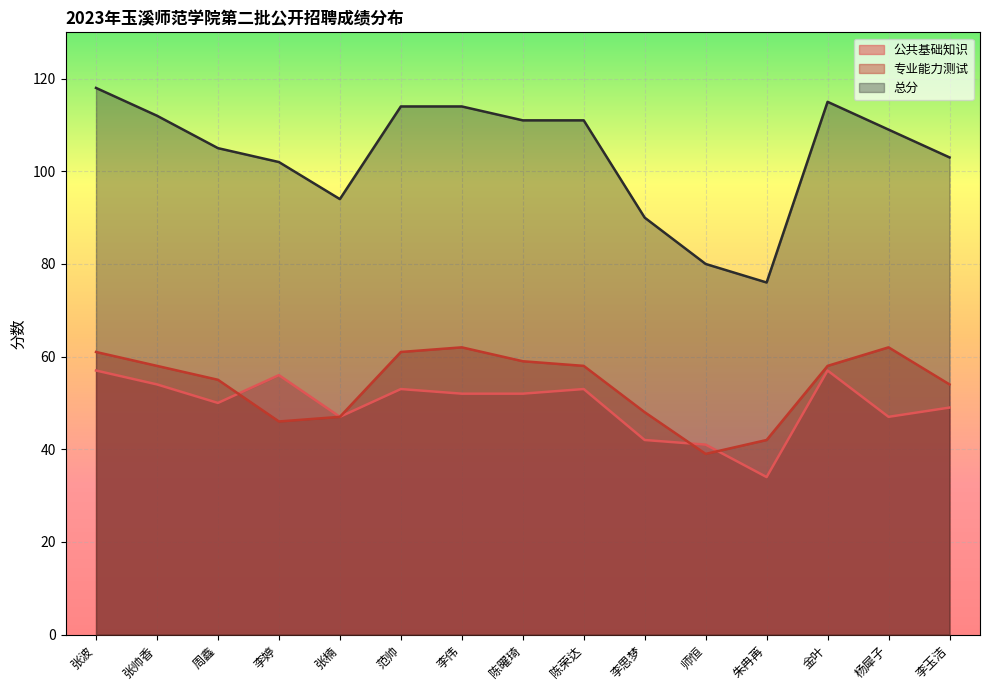

Which series changed the most between 李伟 and 金叶?

公共基础知识